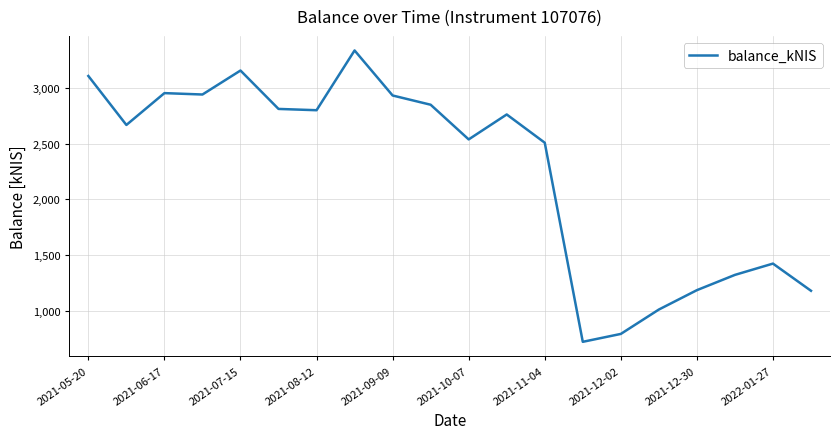

Count the number of values greater than 2762.

10